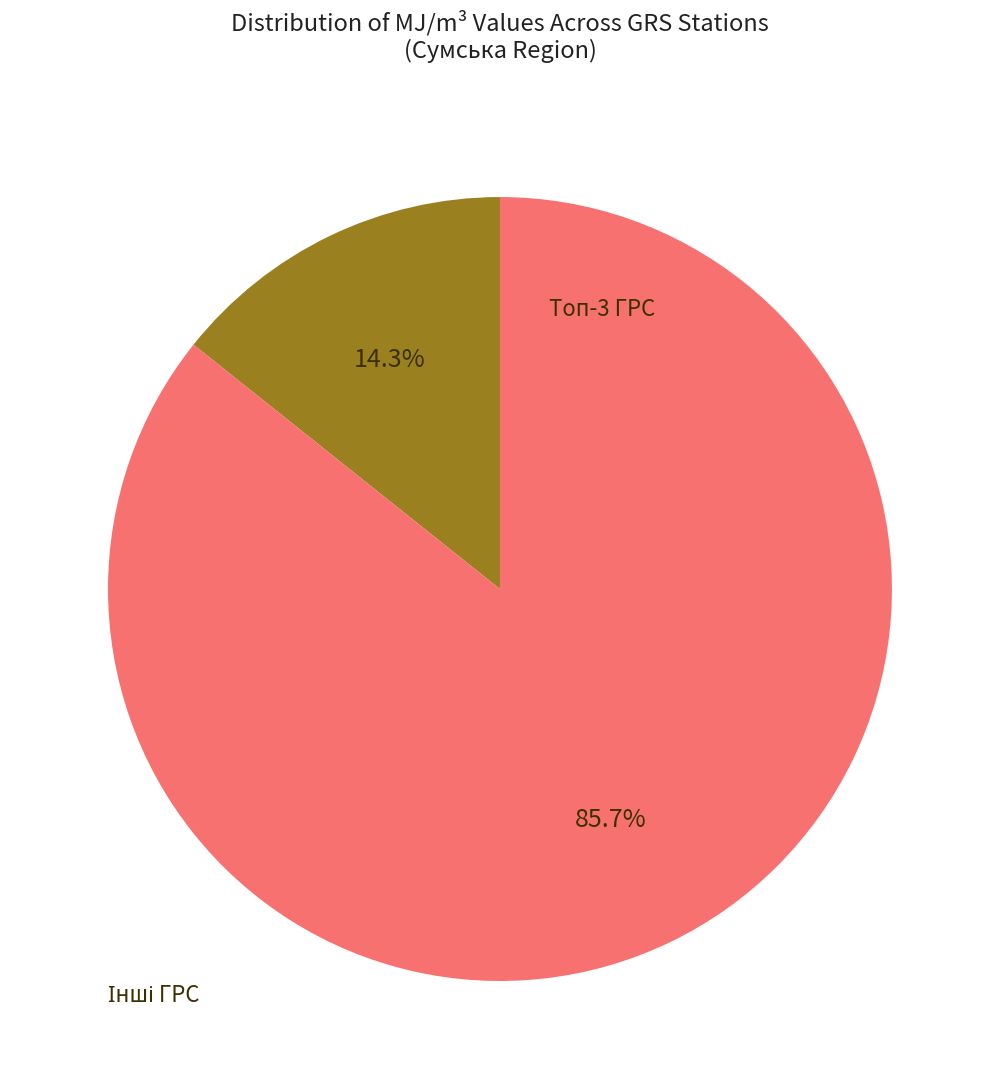

Is there a majority slice in this chart?

Yes